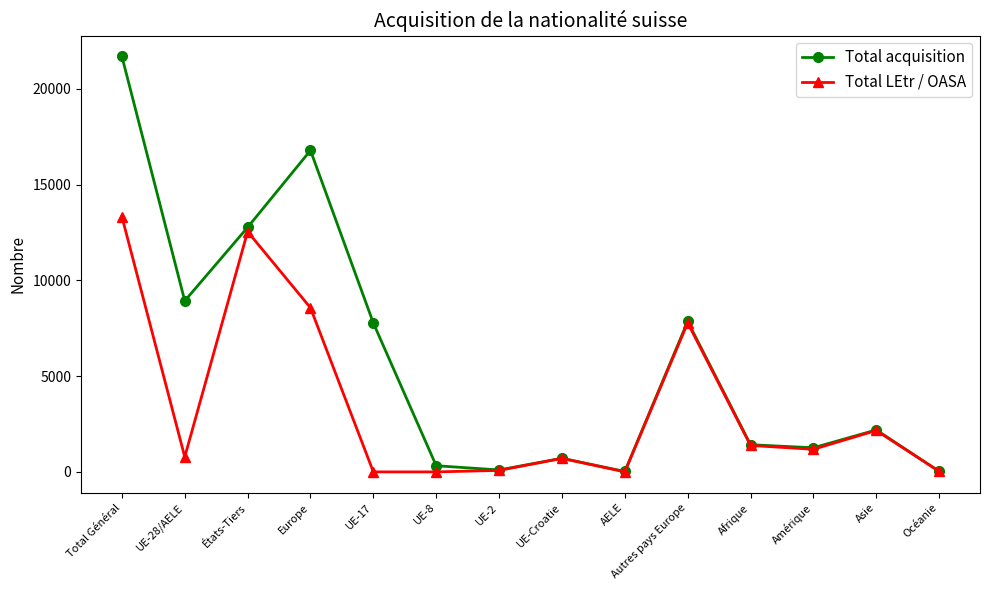

What is the greatest value displayed?

21691